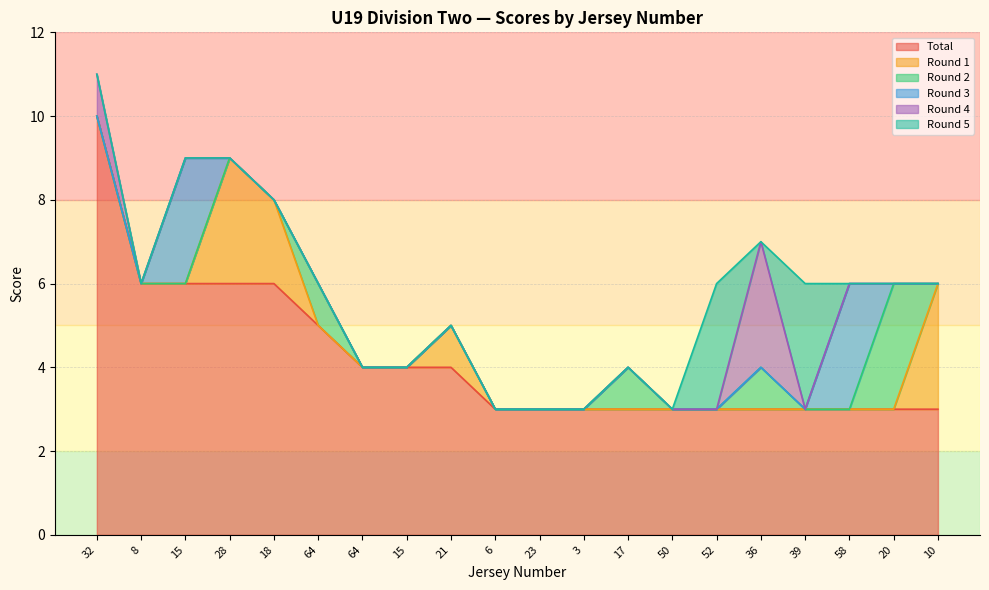

Does the chart have visible grid lines?

Yes